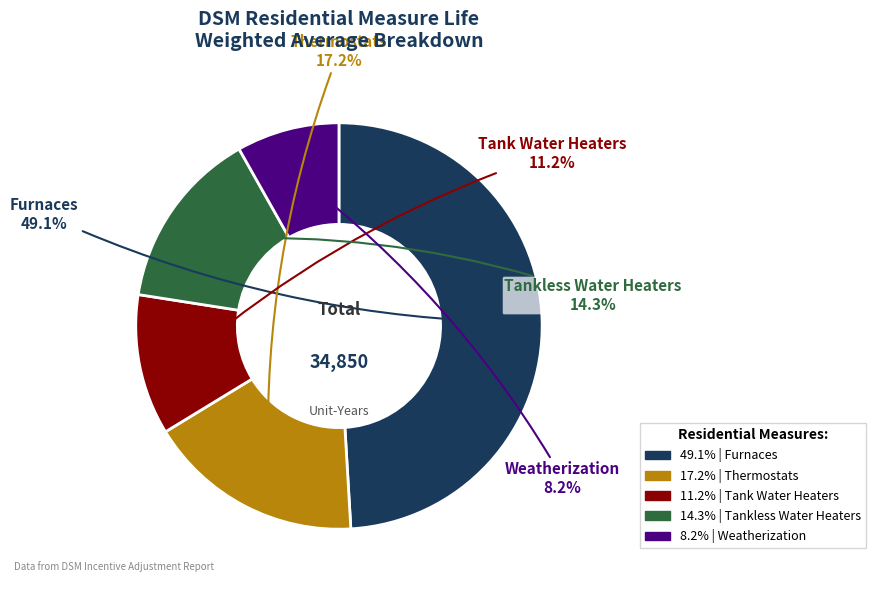

Is there any slice that represents more than half of the pie?

No